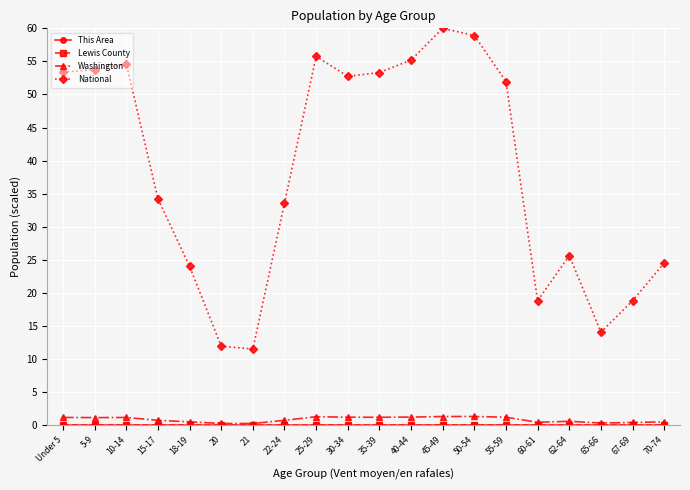

True or false: Washington and National intersect in this chart.

False